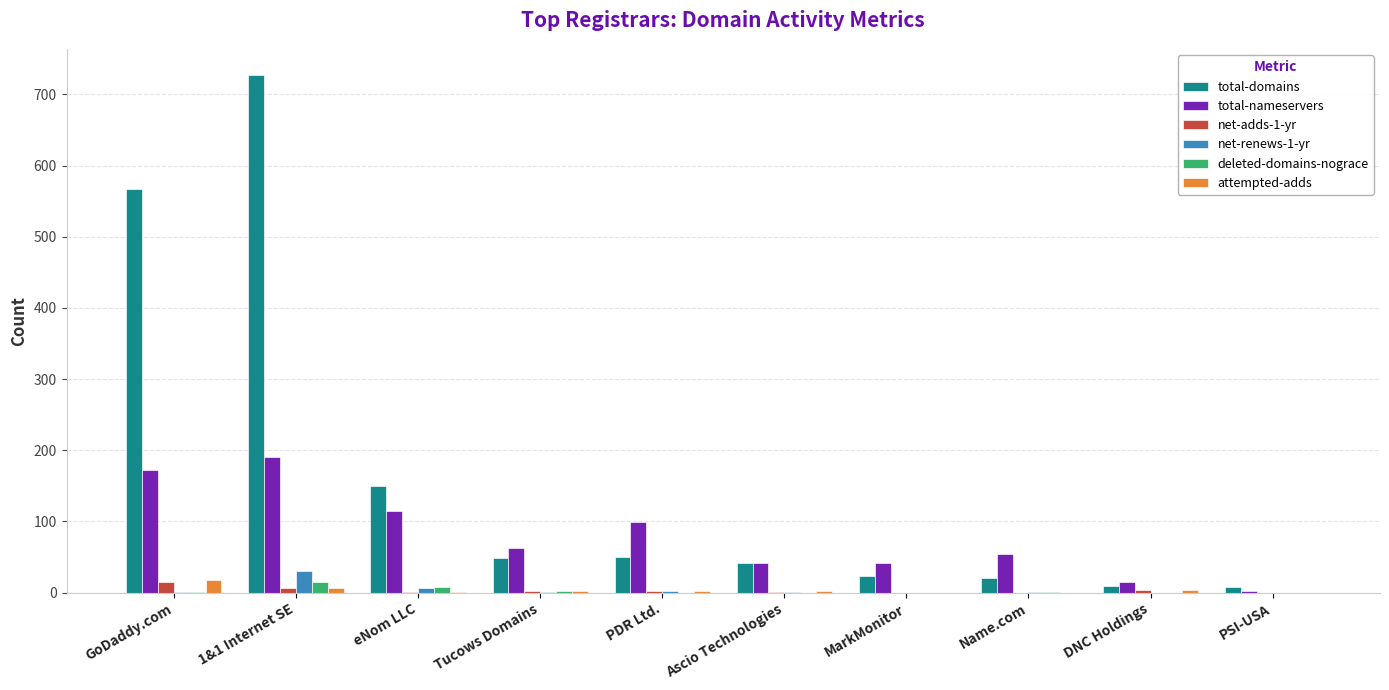

True or false: net-adds-1-yr has a value of 2 at PDR Ltd..

True